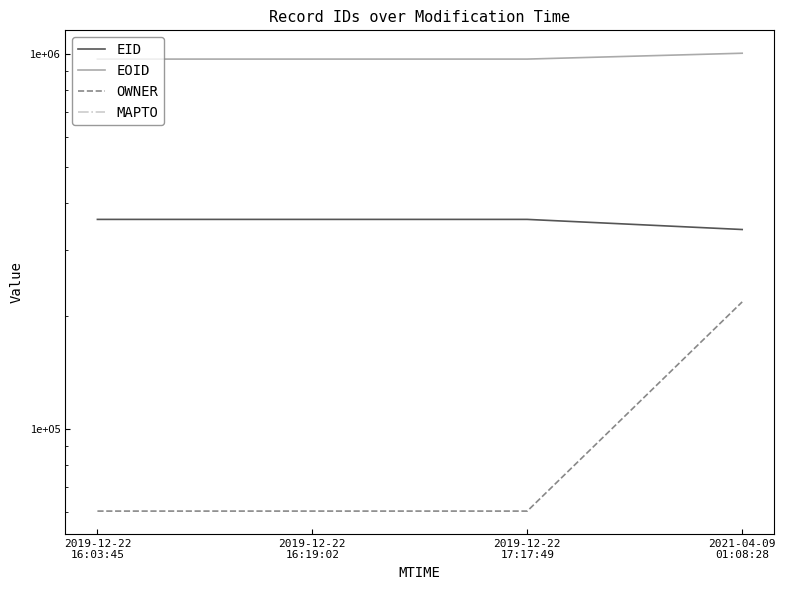

What position from the left is 2019-12-22
17:17:49?

3